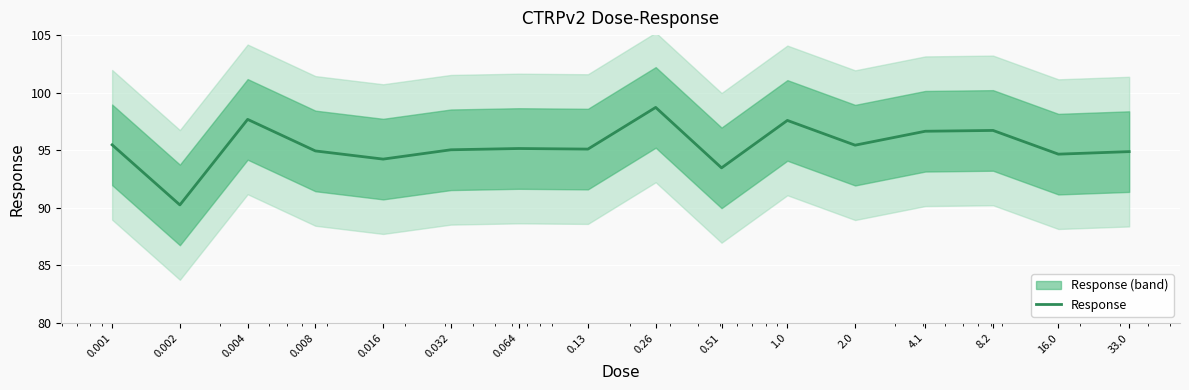

Is this an area chart (filled region under the line)?

No